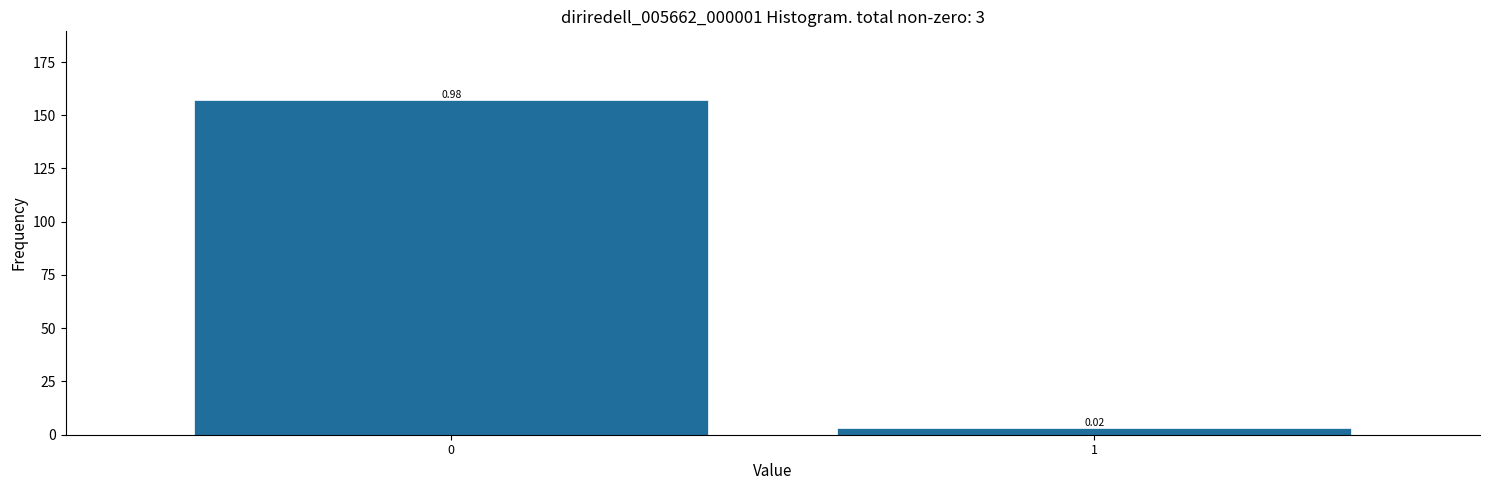

Are the bars horizontal?

No